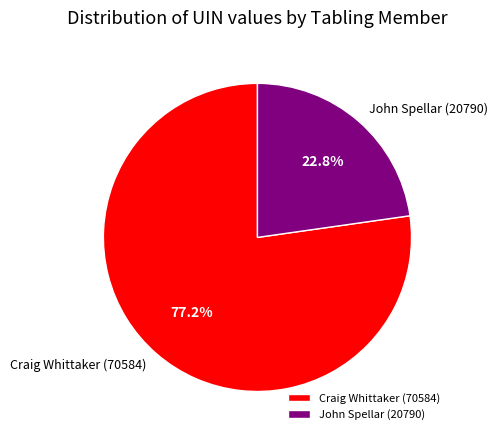

To the nearest percent, what is the average slice percentage?

50%